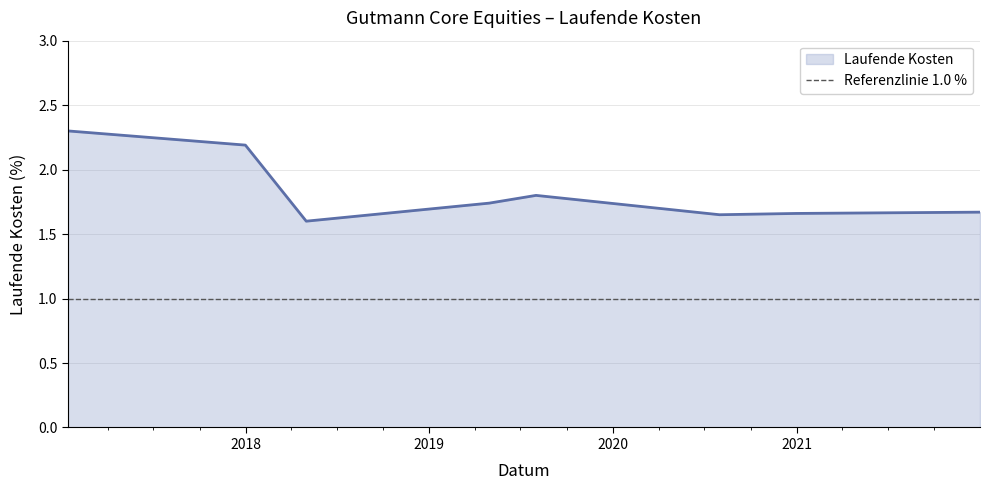

The chart shows a value of 3.0 at 2019-08-01. True or false?

False